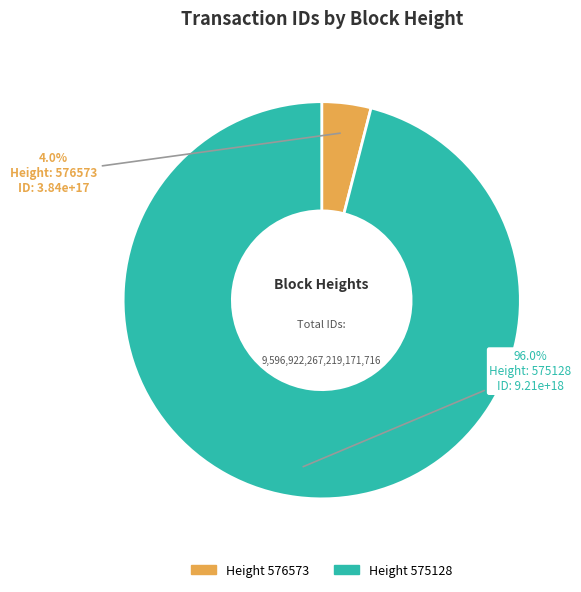

How many slices are in this pie chart?

2